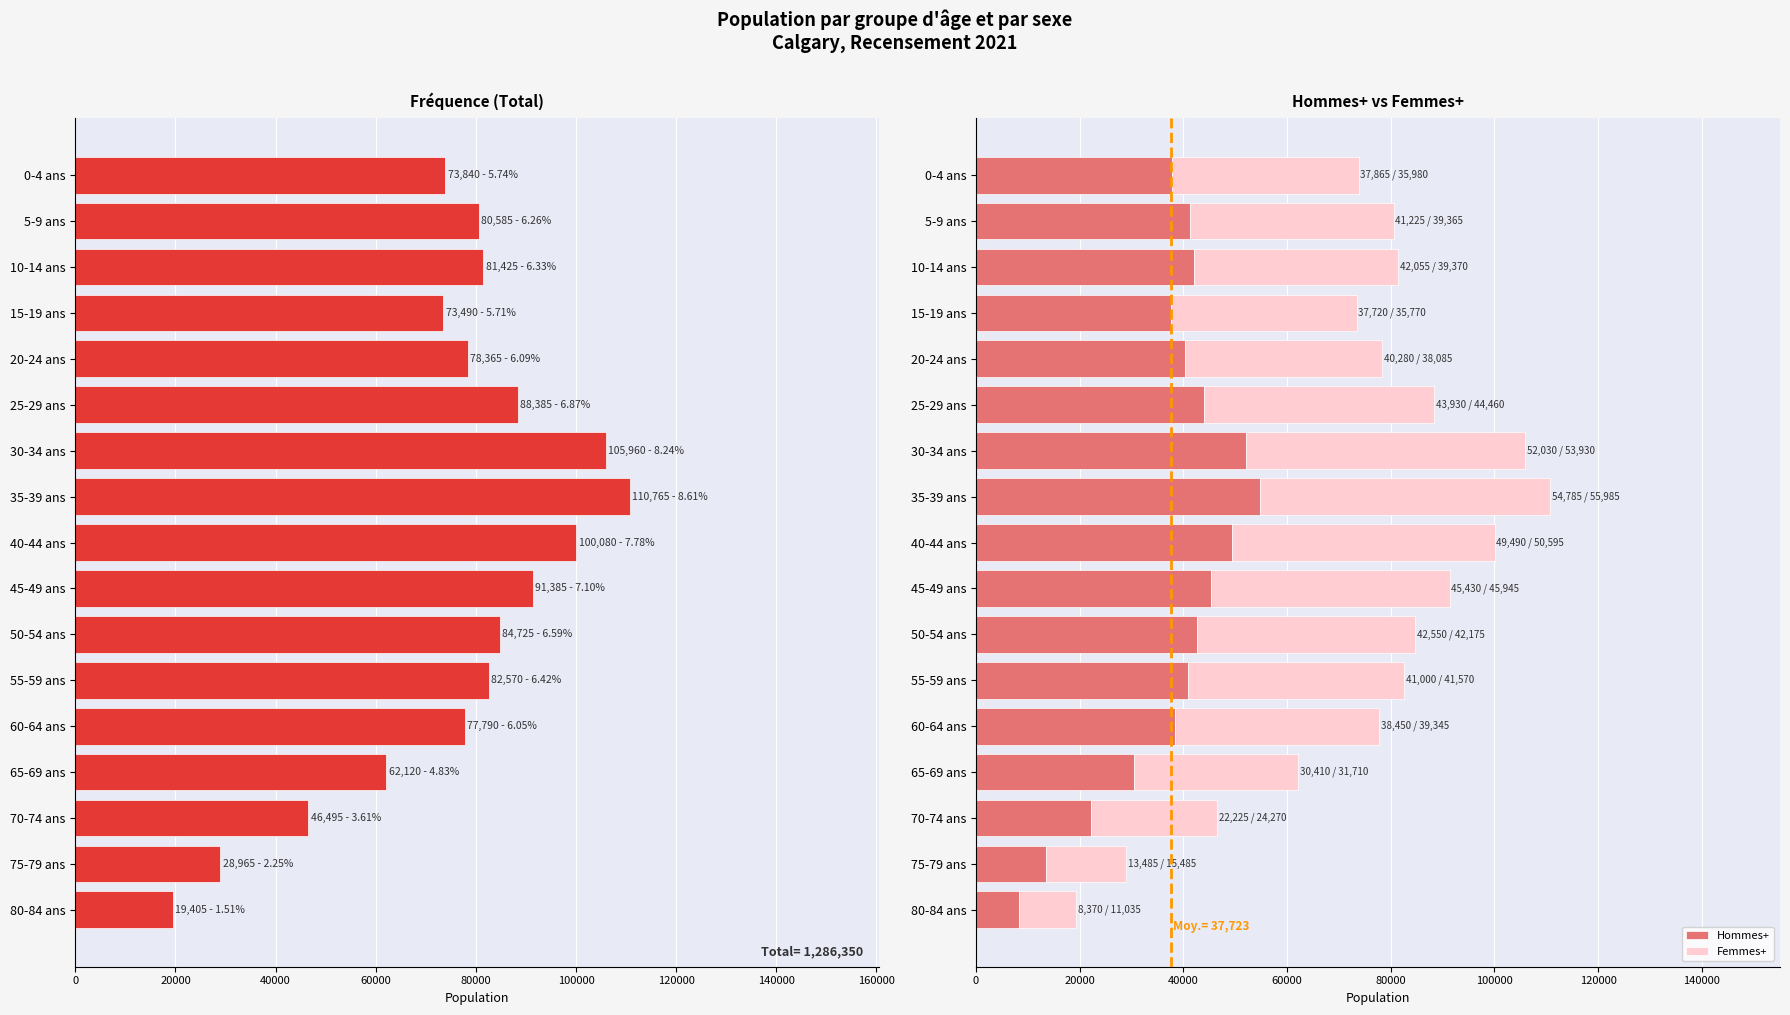

What is the maximum value shown in the chart?

110765